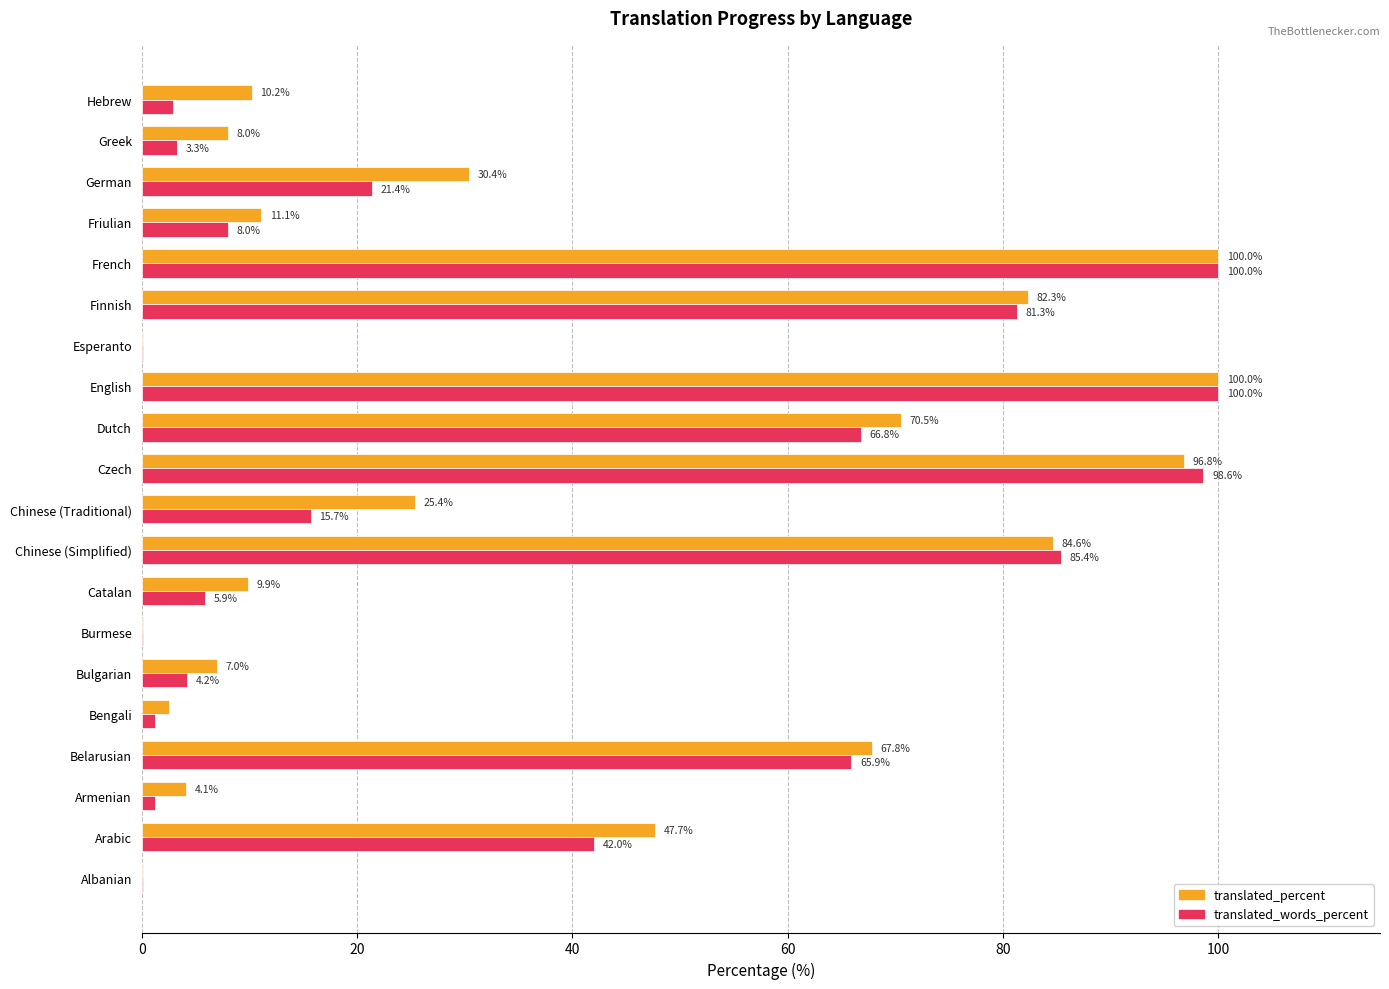

How many data points in translated_words_percent are above 15?

10